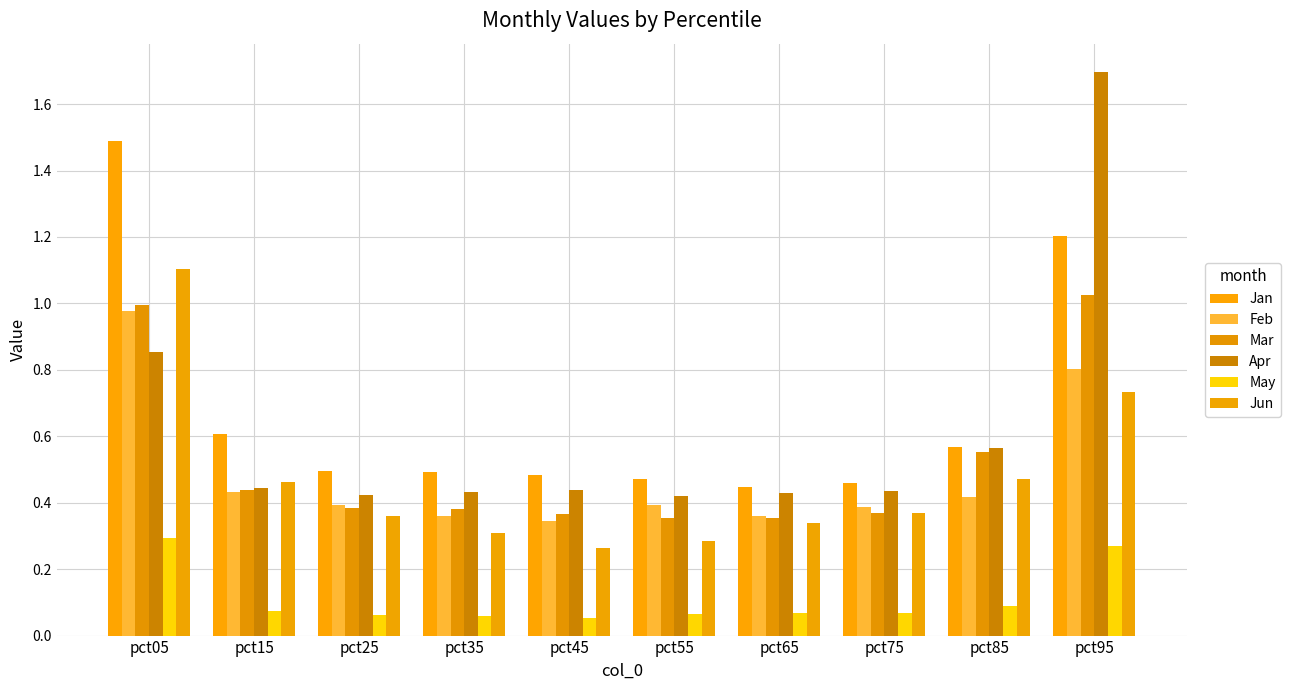

Reading left to right, list all the values displayed in this chart.

Jan: 1.5	0.6	0.5	0.5	0.5	0.5	0.4	0.5	0.6	1.2
Feb: 1.0	0.4	0.4	0.4	0.3	0.4	0.4	0.4	0.4	0.8
Mar: 1.0	0.4	0.4	0.4	0.4	0.4	0.4	0.4	0.6	1.0
Apr: 0.9	0.4	0.4	0.4	0.4	0.4	0.4	0.4	0.6	1.7
May: 0.3	0.1	0.1	0.1	0.1	0.1	0.1	0.1	0.1	0.3
Jun: 1.1	0.5	0.4	0.3	0.3	0.3	0.3	0.4	0.5	0.7